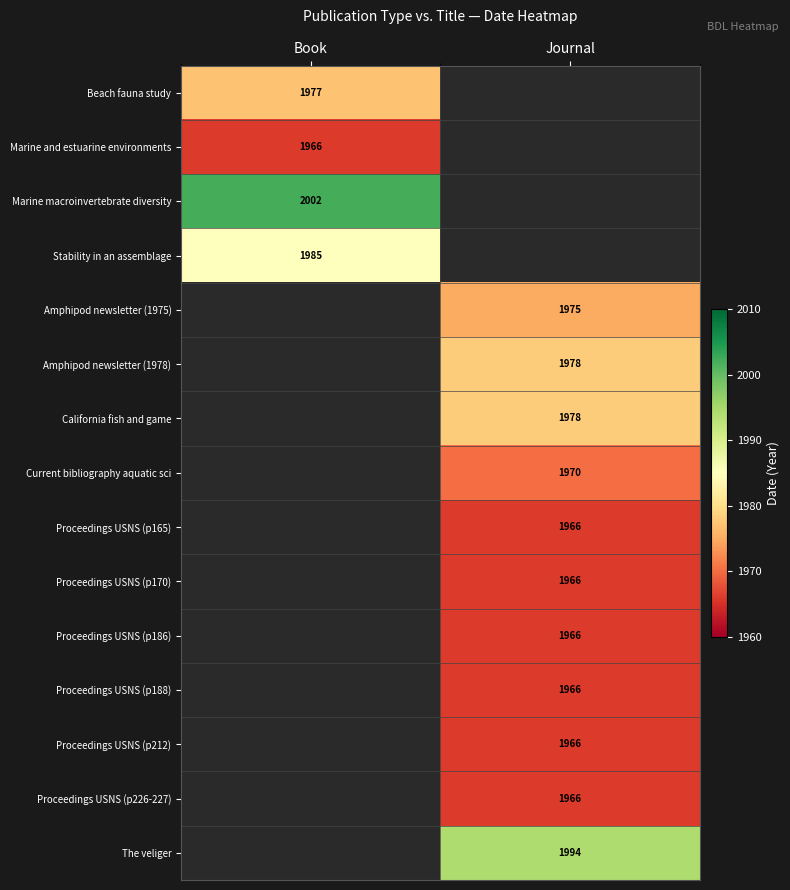

Count the number of data series in this chart.

15